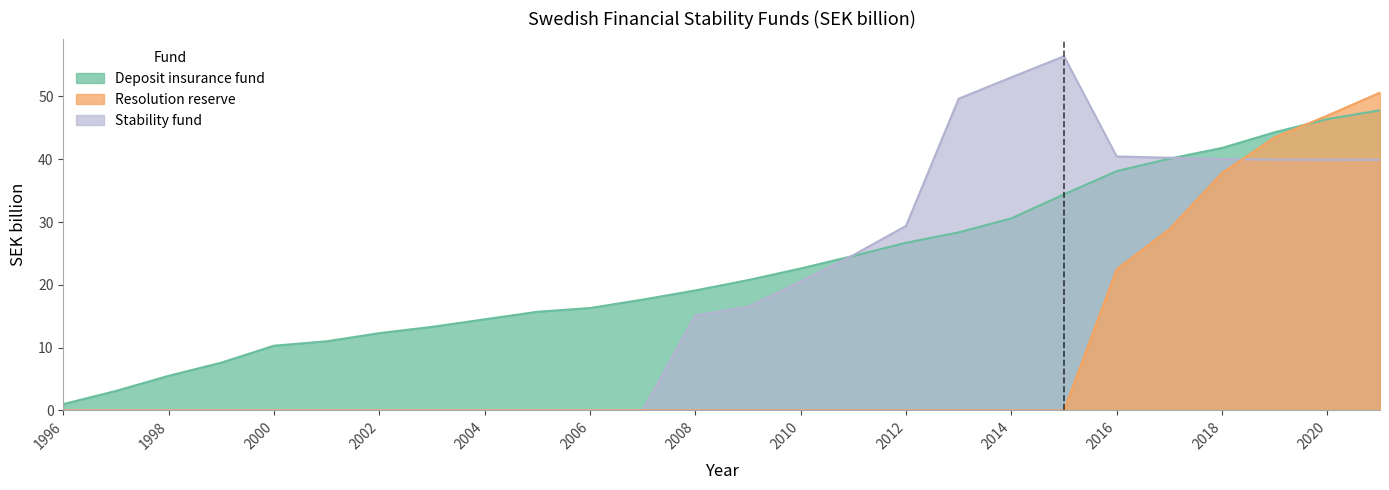

What value does the Deposit insurance fund series have at 2021?

47.8